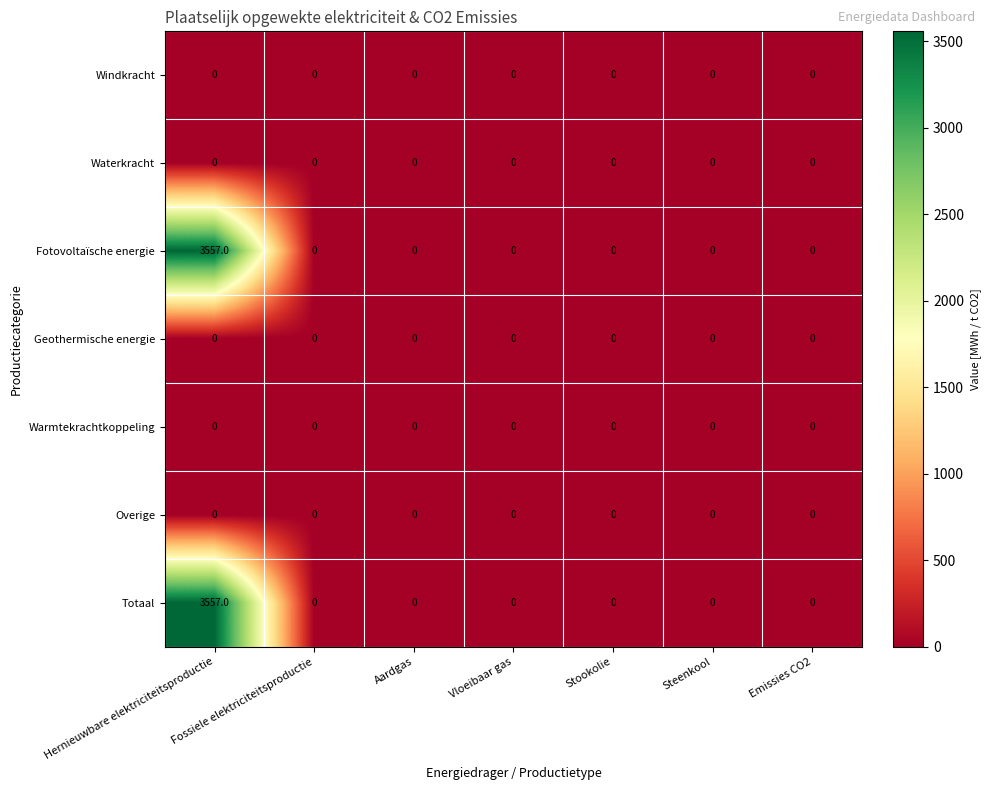

Which category has the highest value across all series?

Hernieuwbare elektriciteitsproductie